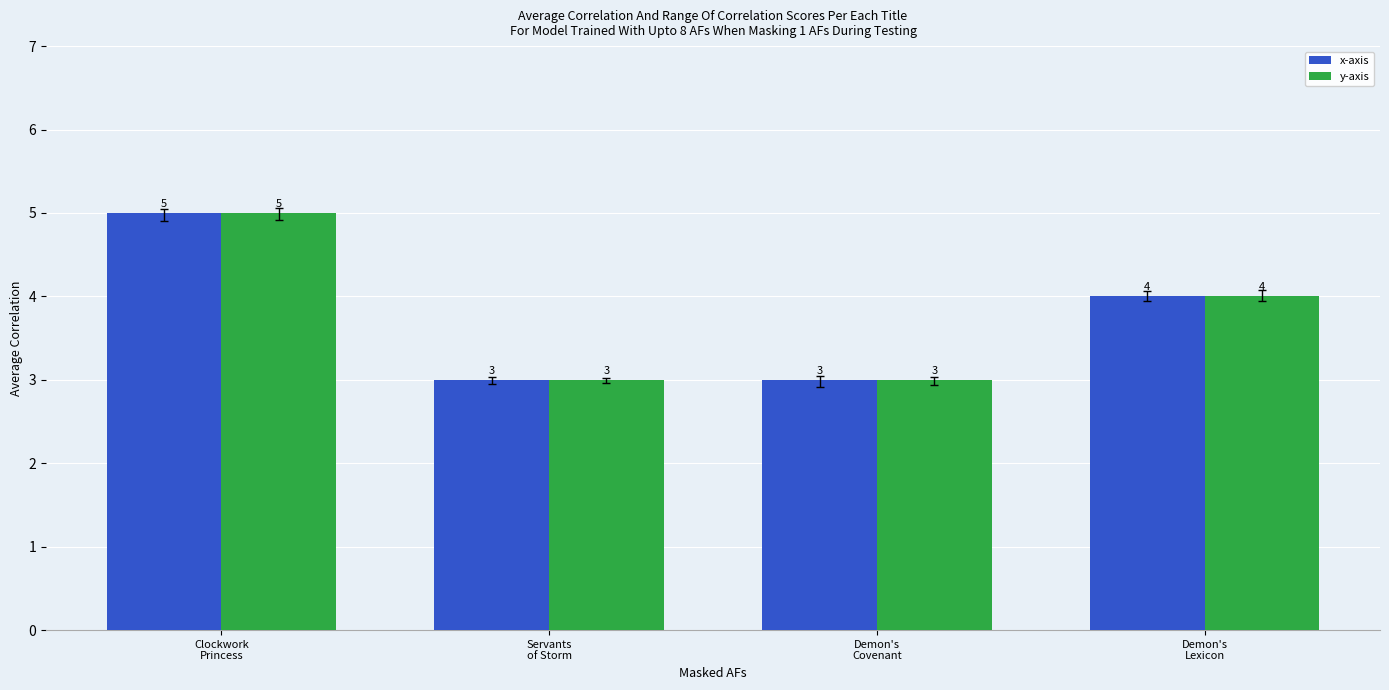

Count the x-axis values in the range 3 to 5.

4